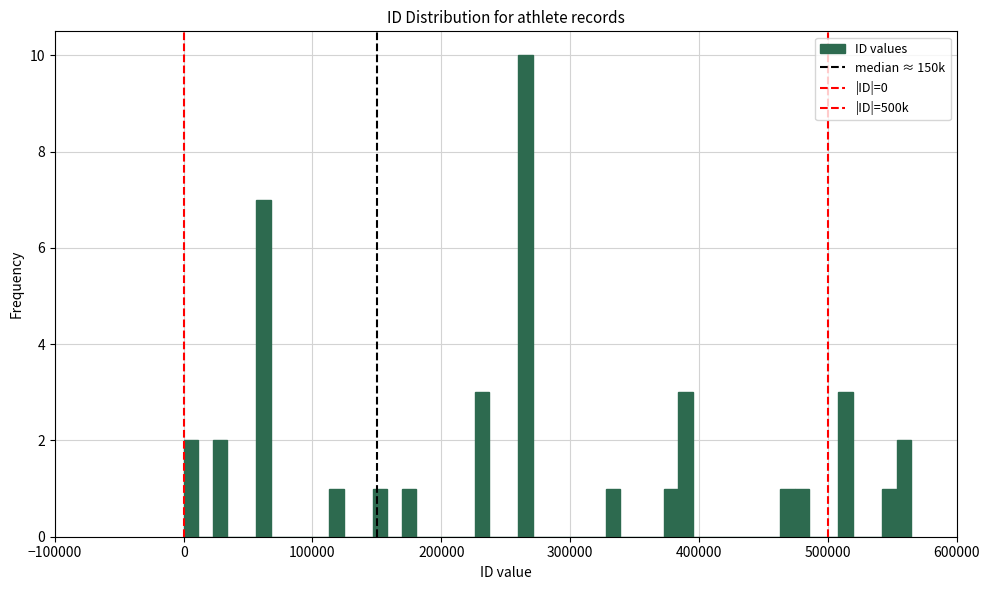

Read against the x-axis, roughly where is the centre of the tallest bar?

270000